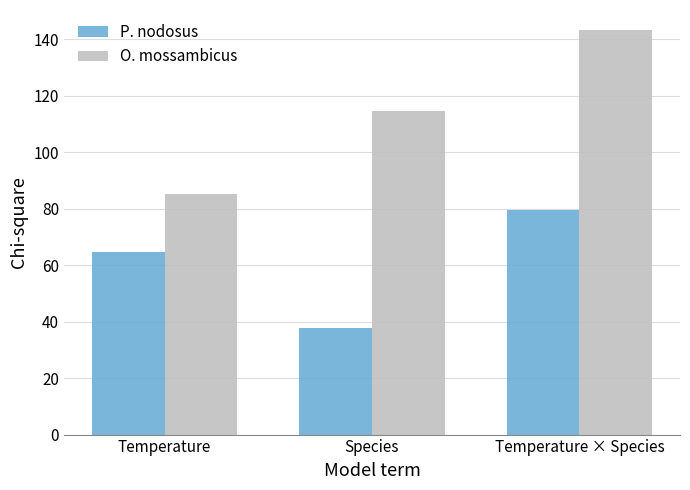

The P. nodosus series shows 57.1 at Species. True or false?

False